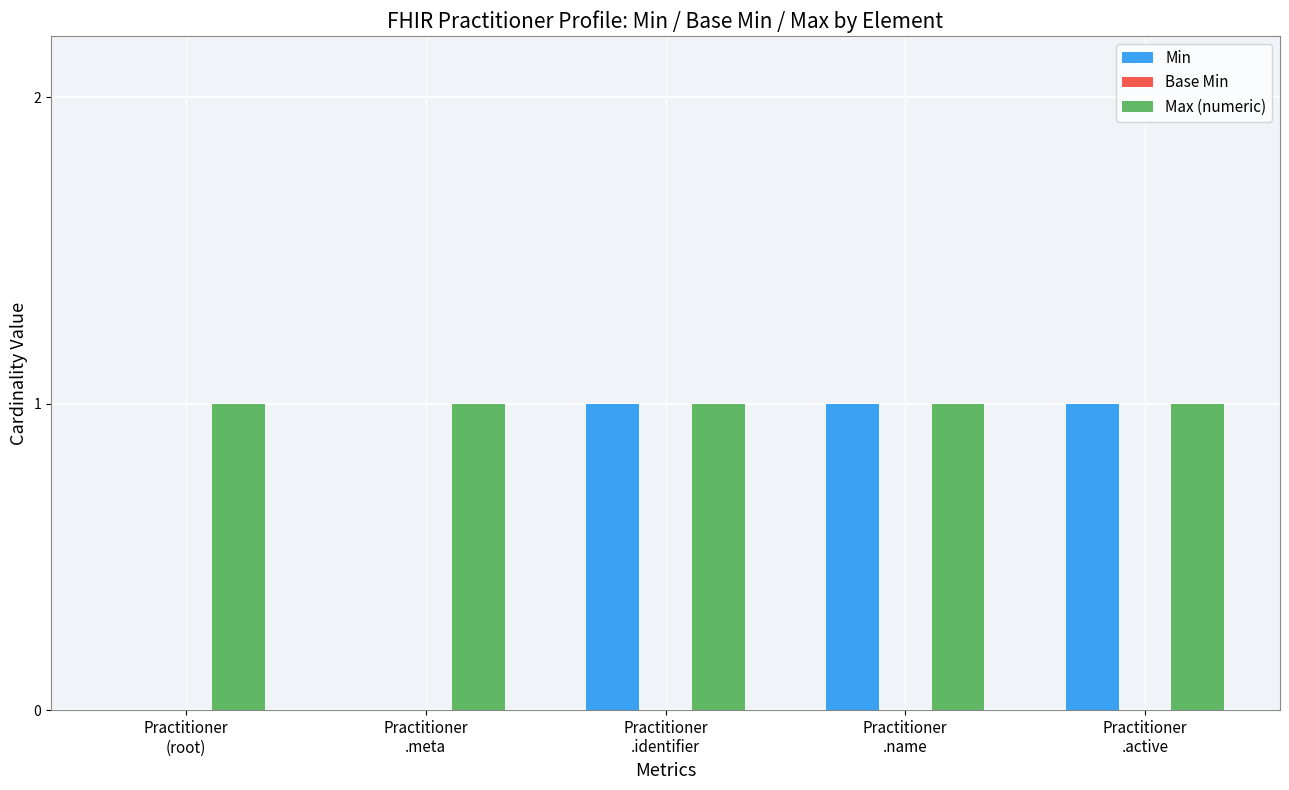

Which series has the largest total across all categories?

Max (numeric)